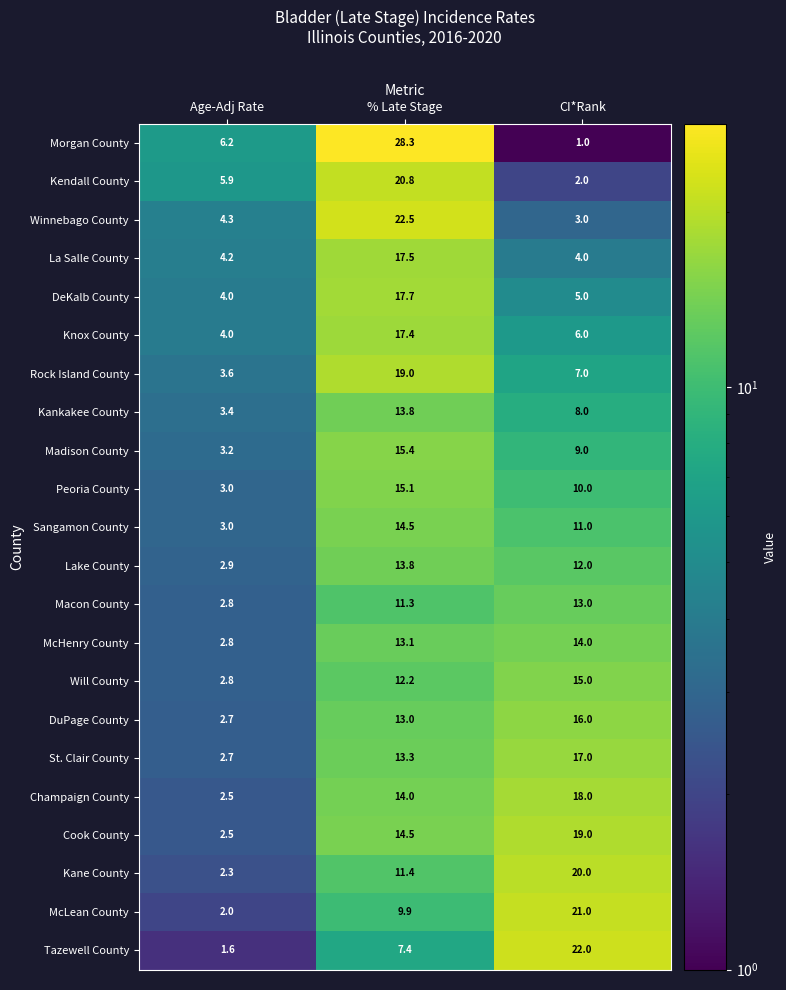

What is the difference between the second highest and minimum values in the Tazewell County series?

5.8